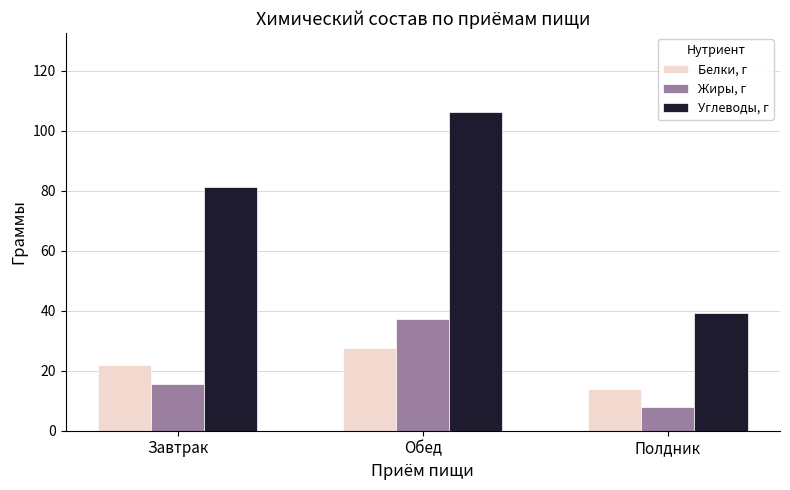

Which series has the largest range (max minus min)?

Углеводы, г